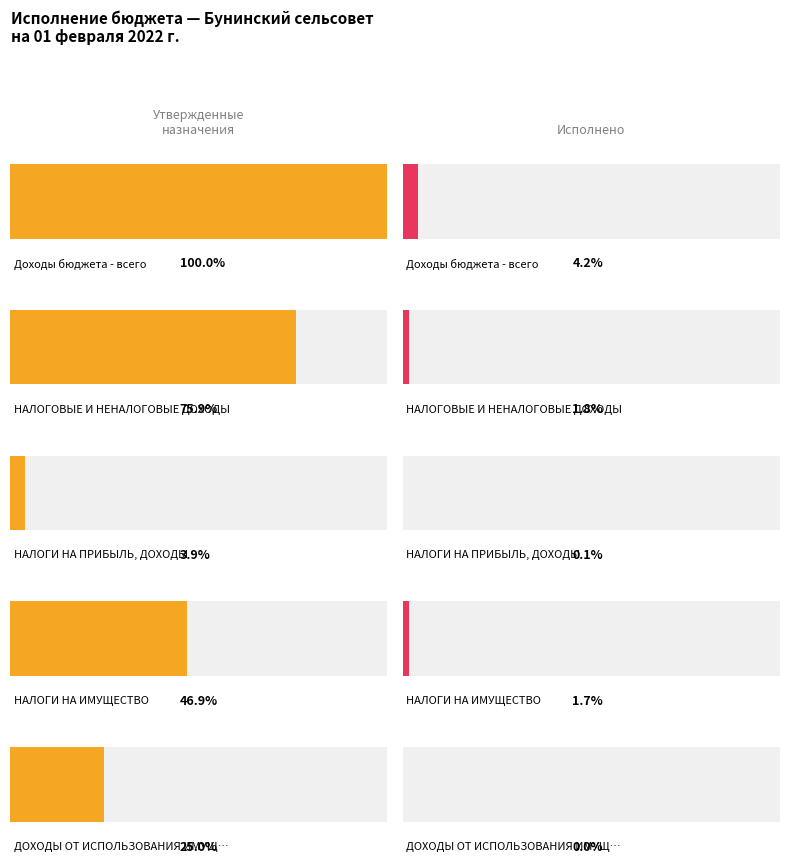

How many Утвержденные бюджетные назначения values are between 1219106 and 3697962?

3